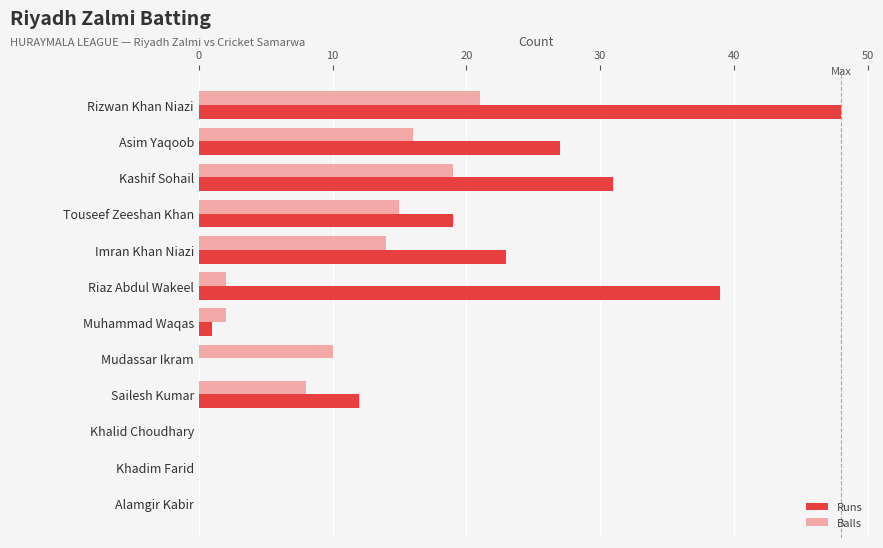

What is the average value of the Runs series?

17